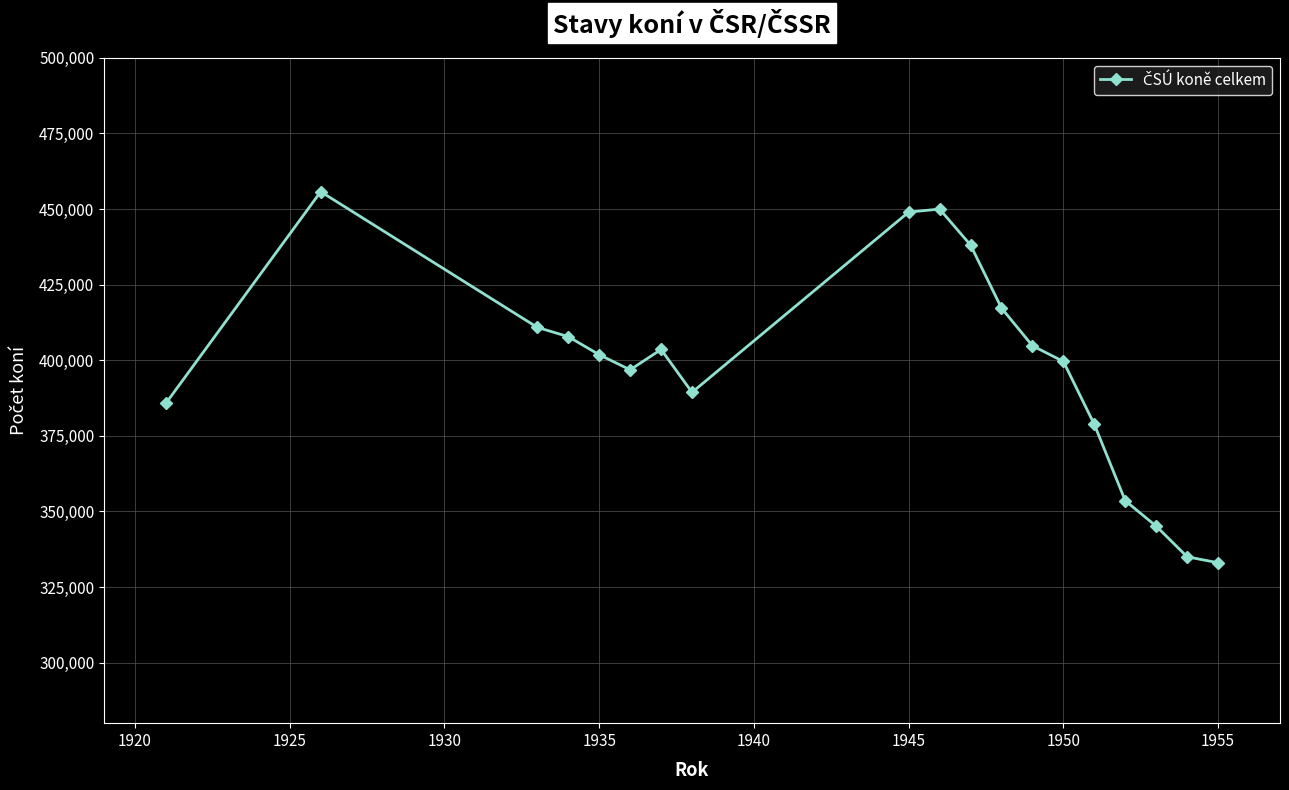

What is the maximum value shown in the chart?

455757